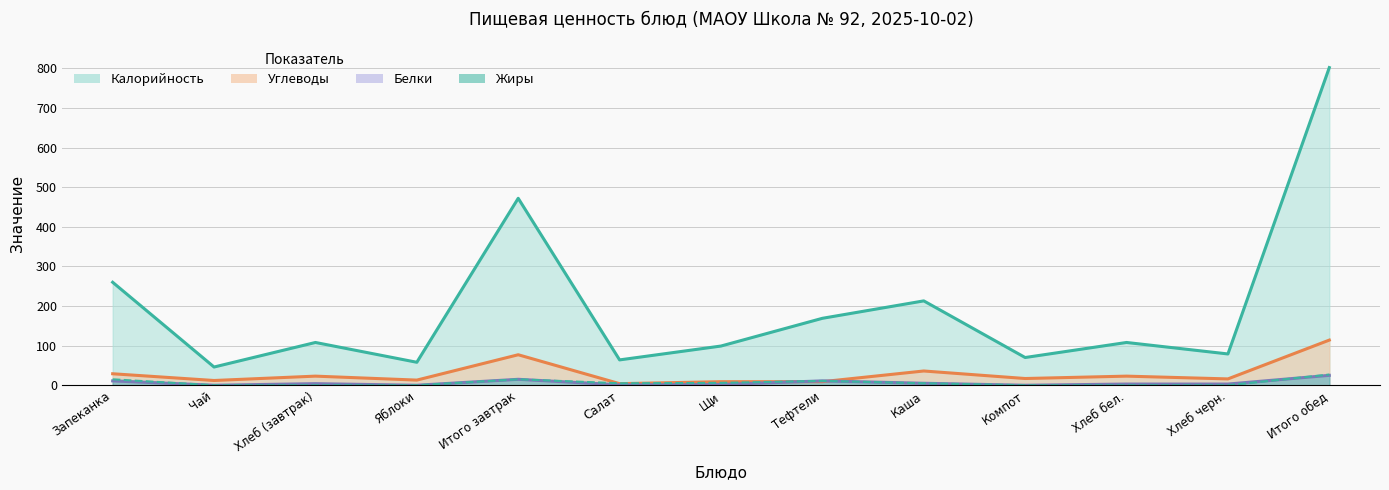

How many interior local peaks does the Белки series have?

3